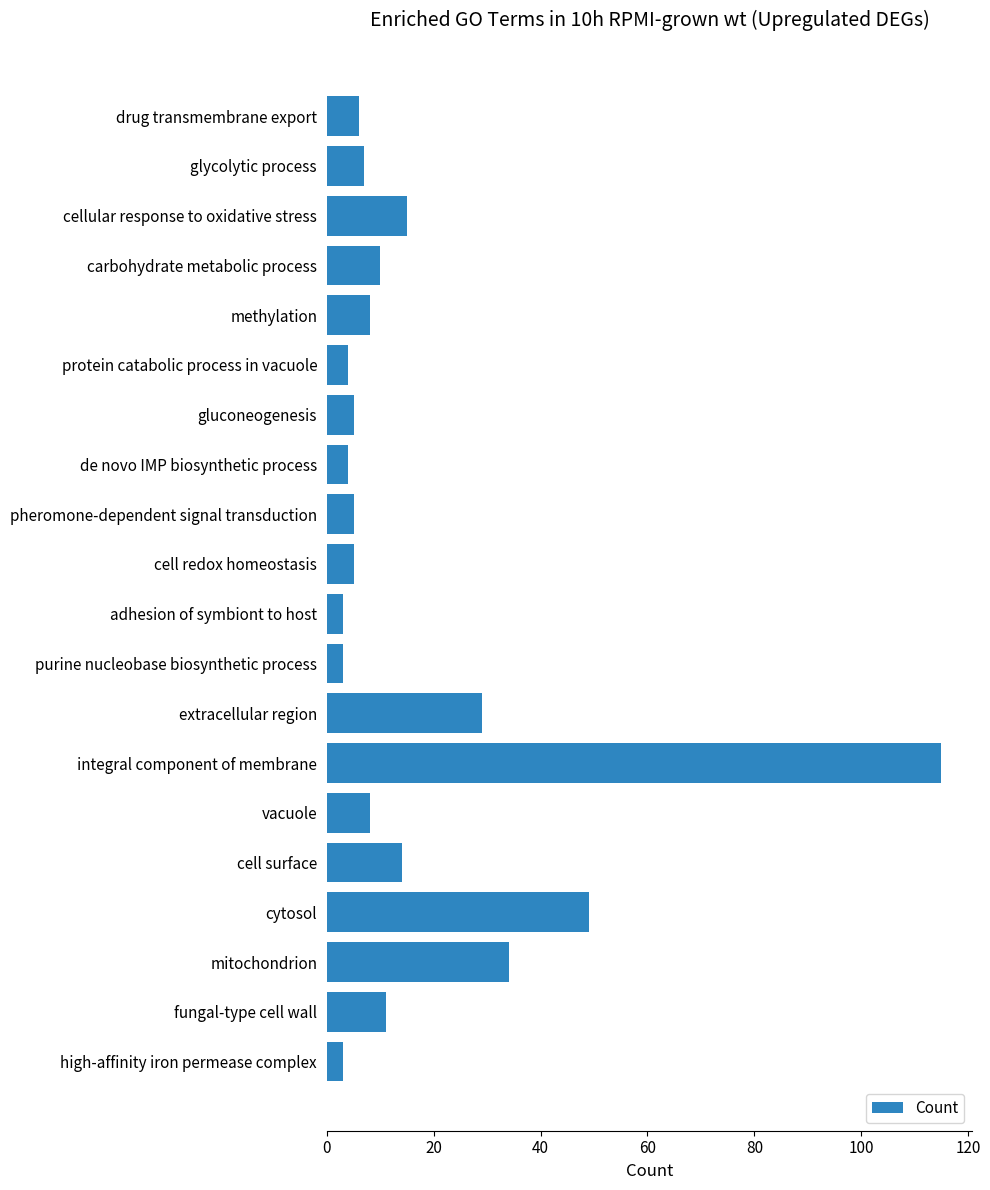

The value at methylation is 12. True or false?

False